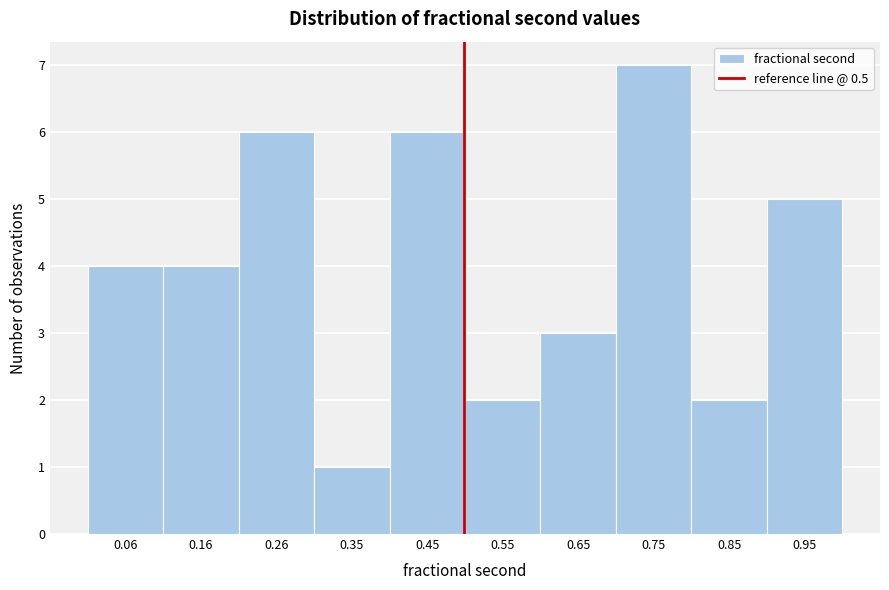

What is the height of the bar covering 0.60 to 0.70 on the x-axis? Neither the bar edges nor the heights are printed on the chart, so give them approximately, as read against the axes.

3